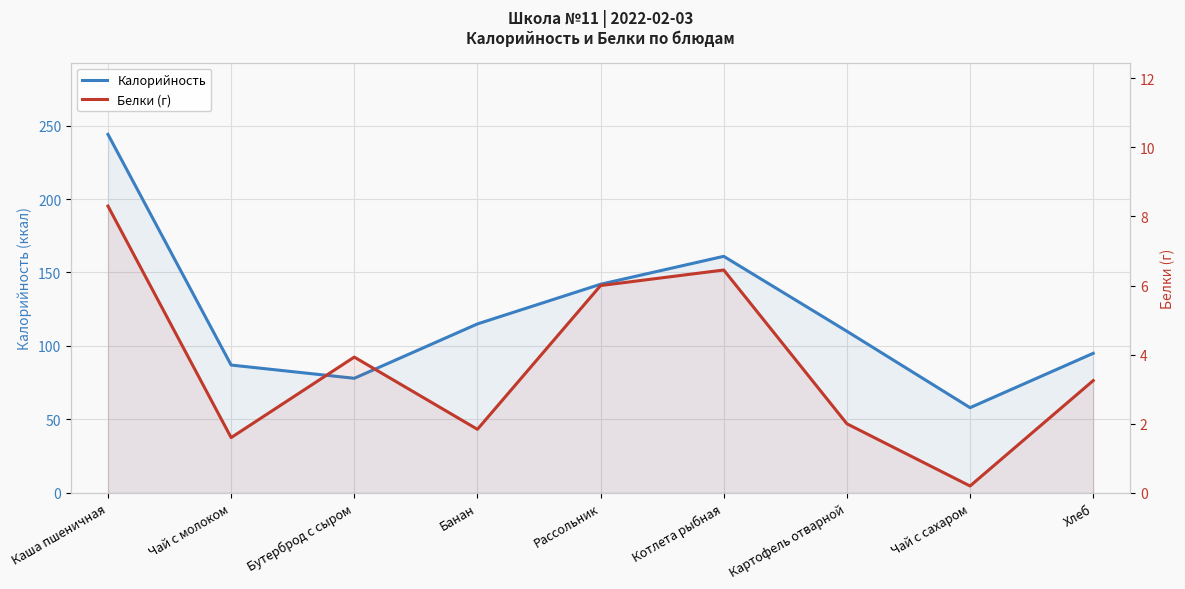

The value of Калорийность at Рассольник is 67.1. True or false?

False